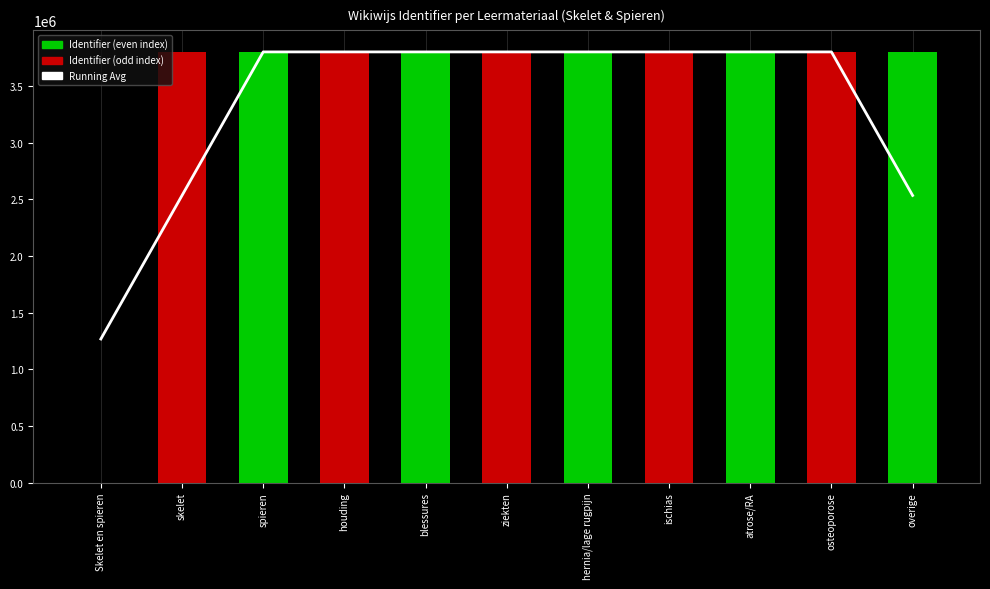

Reading right to left, list all the values displayed in this chart.

overige=2533409.0	osteoporose=3800111.7	atrose/RA=3800110.0	ischias=3800108.0	hernia/lage rugpijn=3800107.3	ziekten=3800105.3	blessures=3800103.7	houding=3800102.0	spieren=3800101.0	skelet=2533400.3	Skelet en spieren=1266700.0